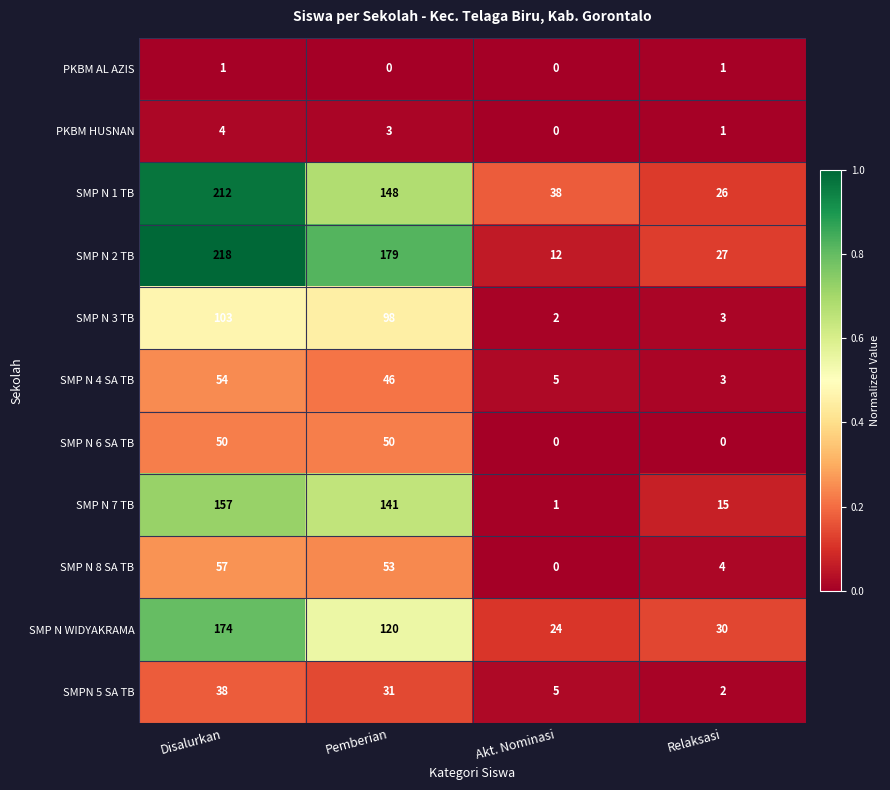

What is the greatest value displayed?

218